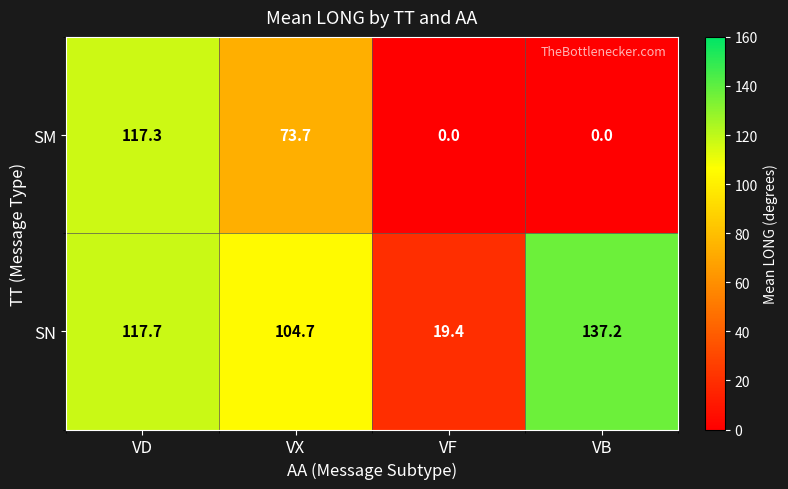

What is the difference between the maximum and minimum values in the SN series?

117.8